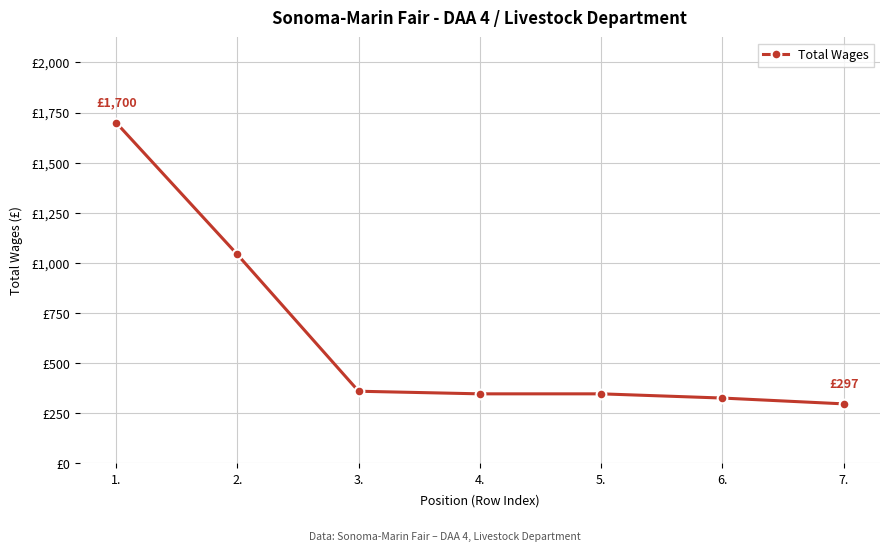

True or false: the data shows 161 at 3..

False